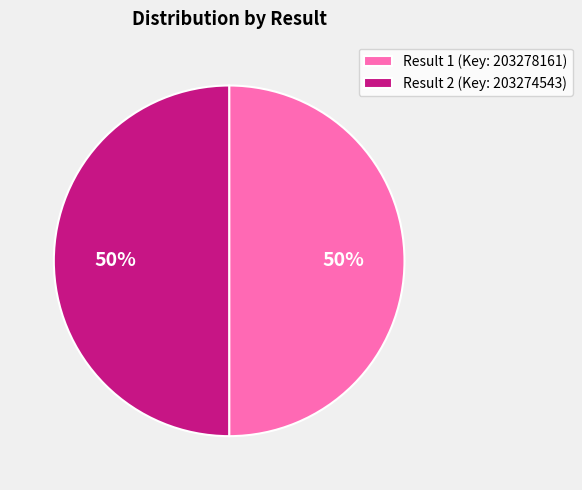

The Result 2 (Key: 203274543) slice represents 50% of the pie. True or false?

True